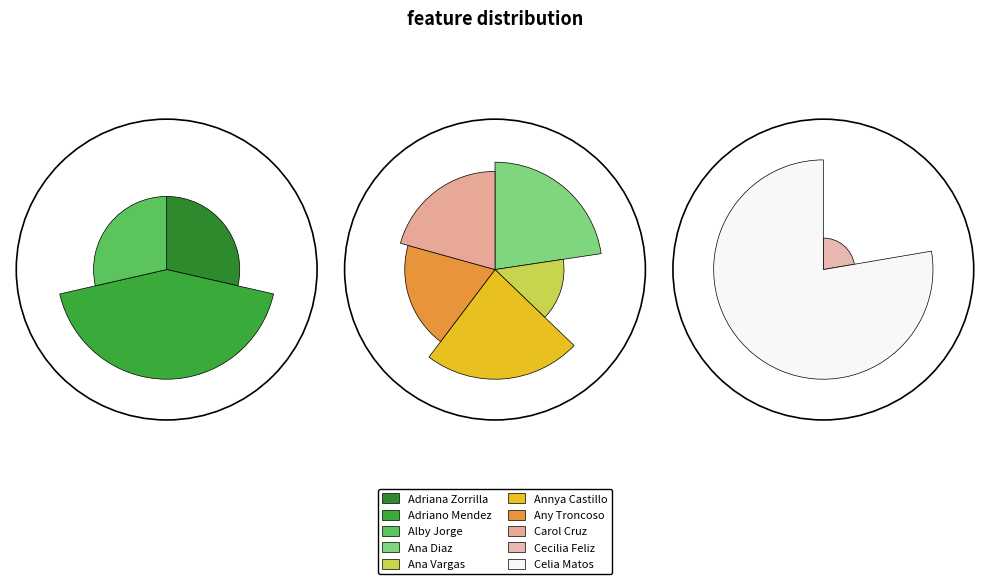

To the nearest percent, what is the average slice percentage?

10%